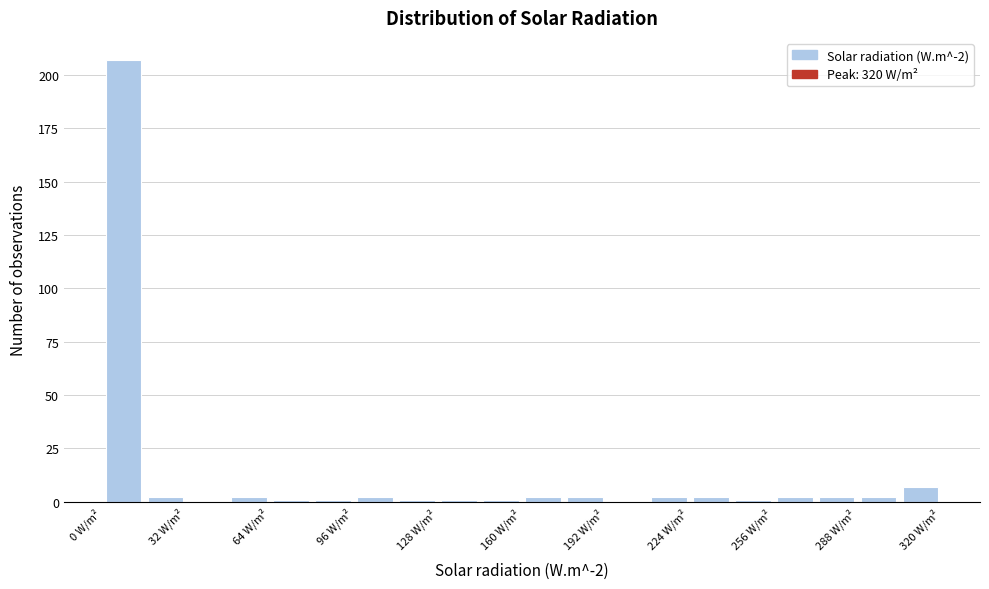

Read against the x-axis, roughly where is the centre of the tallest bar?

10